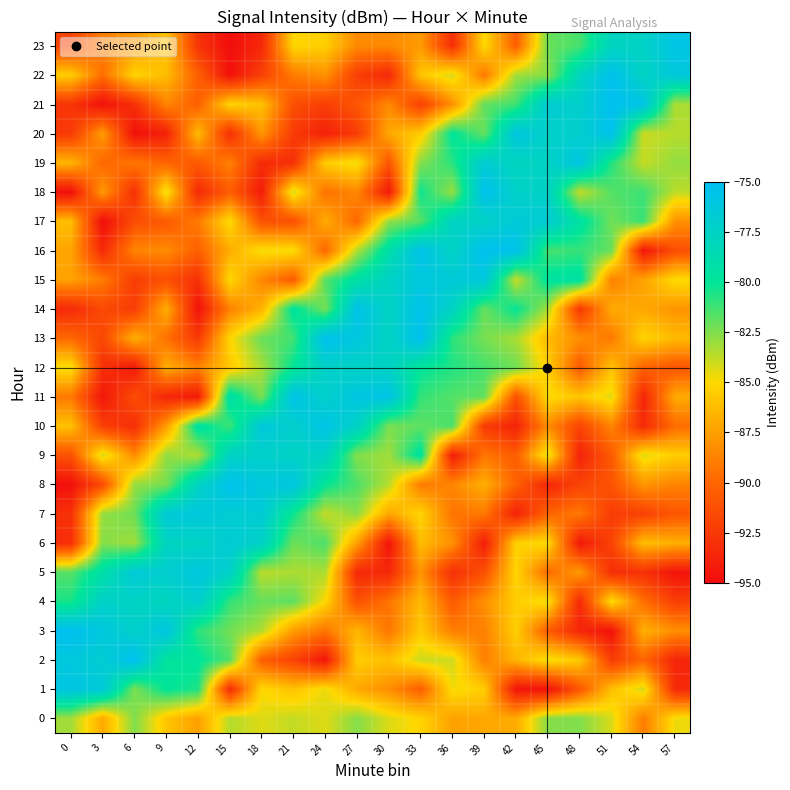

What is the spread (max minus min) of values at 57?

18.8